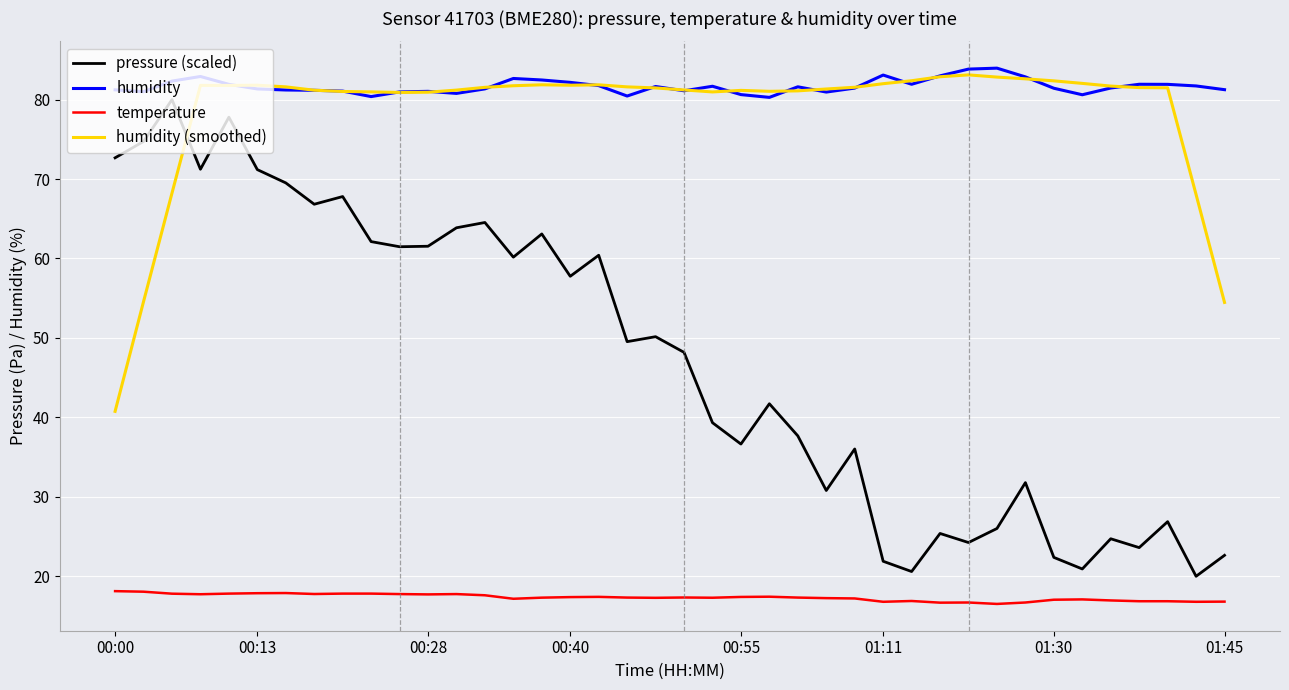

What is the maximum value for pressure (scaled)?

80.0